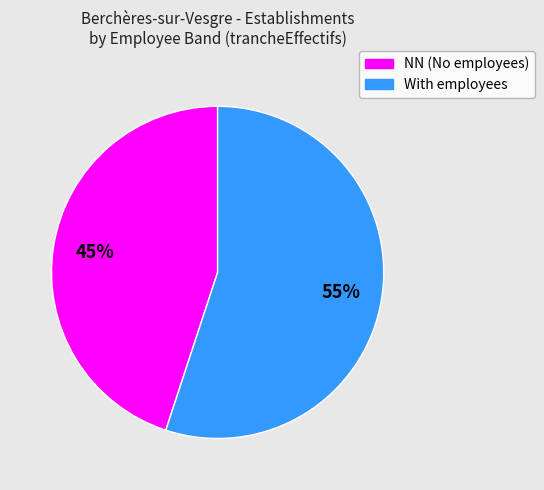

What percentage is the With employees slice, to the nearest percent?

55%